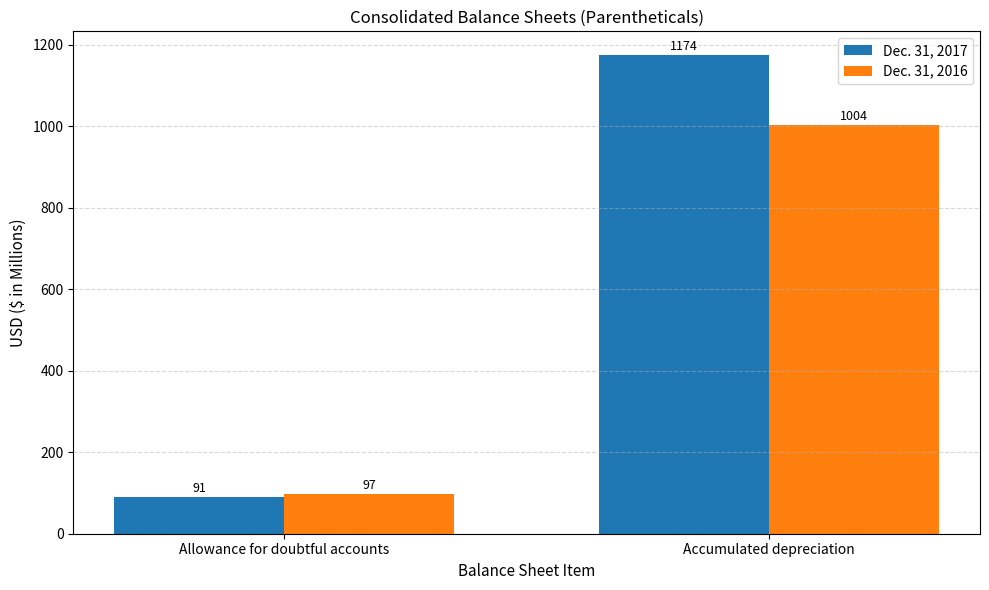

What is the difference between the maximum and minimum values in the Dec. 31, 2017 series?

1083